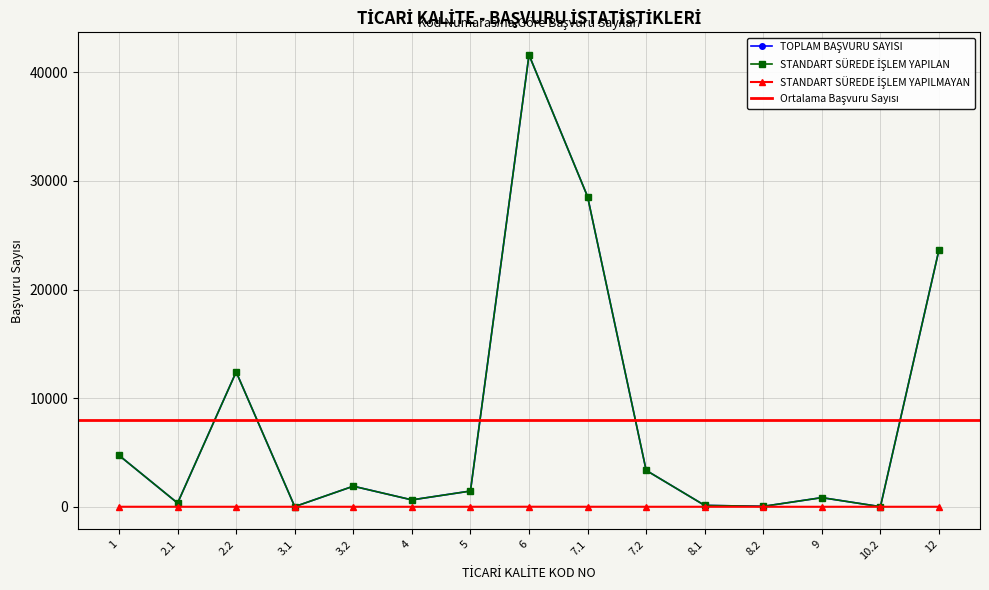

Reading left to right, transcribe all the data shown in this chart.

TOPLAM BAŞVURU SAYISI: 1=4732	2.1=340	2.2=12411	3.1=14	3.2=1893	4=633	5=1448	6=41595	7.1=28549	7.2=3352	8.1=126	8.2=39	9=841	10.2=9	12=23663
STANDART SÜREDE İŞLEM YAPILAN: 1=4731	2.1=340	2.2=12411	3.1=14	3.2=1893	4=633	5=1448	6=41591	7.1=28548	7.2=3352	8.1=126	8.2=39	9=841	10.2=9	12=23663
STANDART SÜREDE İŞLEM YAPILMAYAN: 1=1	2.1=0	2.2=0	3.1=0	3.2=0	4=0	5=0	6=4	7.1=1	7.2=0	8.1=0	8.2=0	9=0	10.2=0	12=0